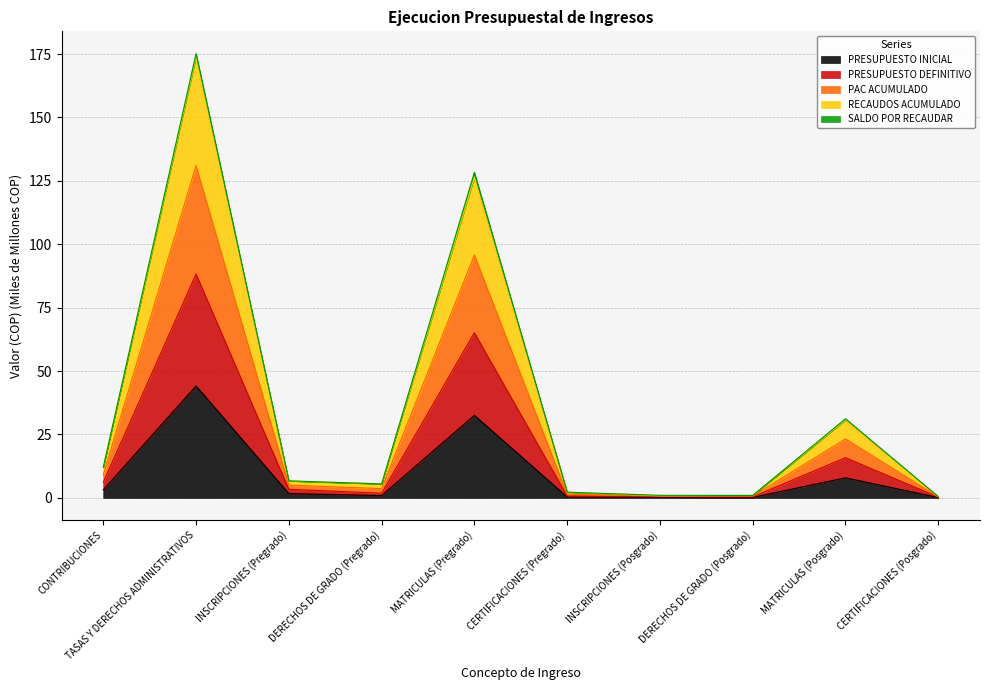

True or false: PRESUPUESTO DEFINITIVO has more than 2 interior local peaks.

True